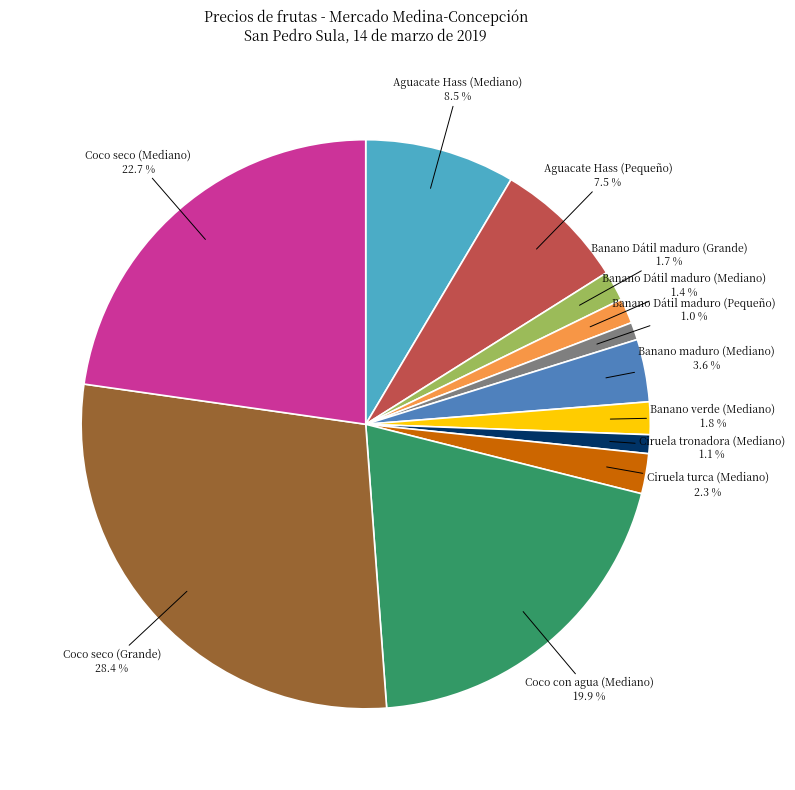

Approximately how many times larger is the value at Coco seco (Grande) 28.4 % compared to Coco con agua (Mediano) 19.9 %?

1.4